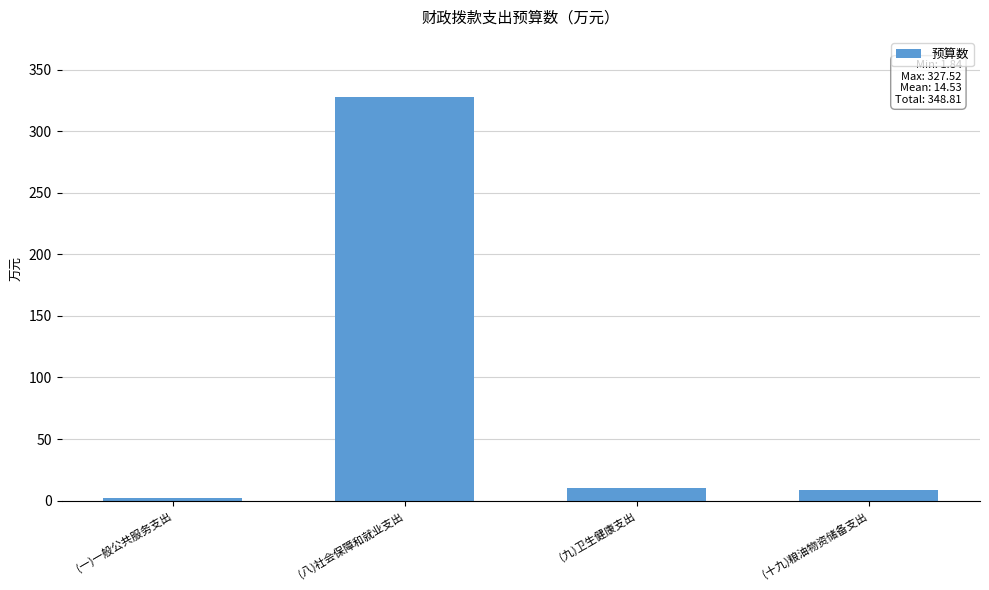

What is the difference between the values at (十九)粮油物资储备支出 and (九)卫生健康支出?

1.5